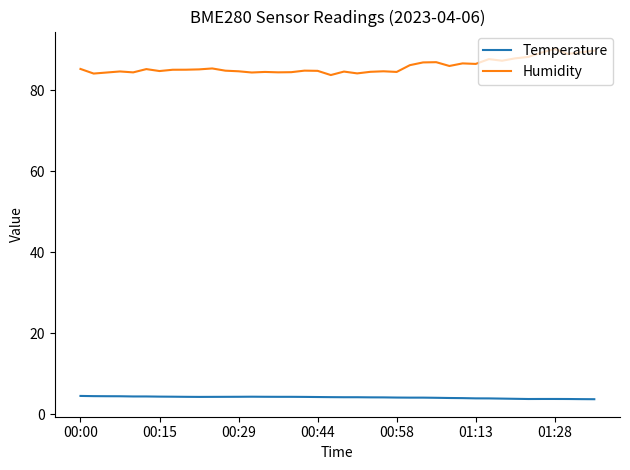

What is the difference between the maximum and minimum values in the Temperature series?

0.8